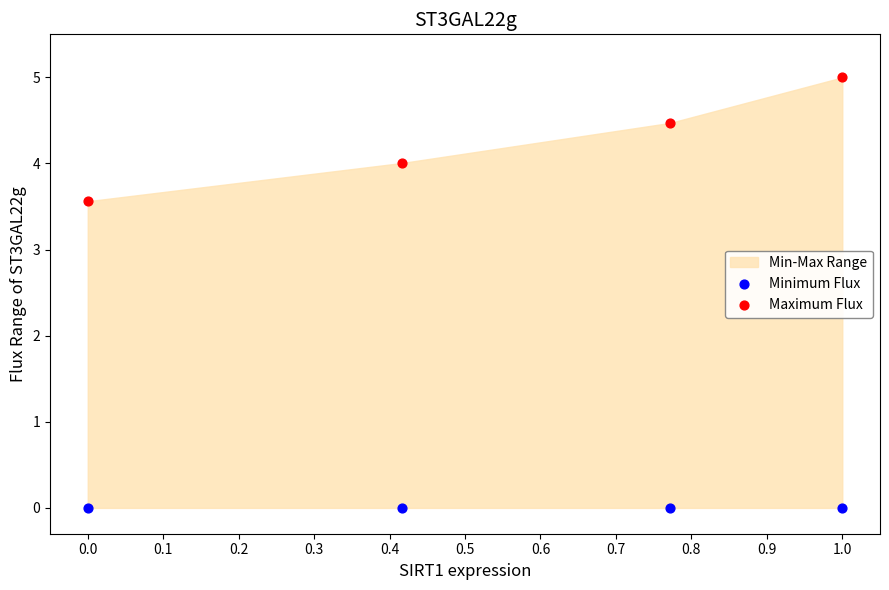

Which series reaches the minimum Y coordinate?

Minimum Flux